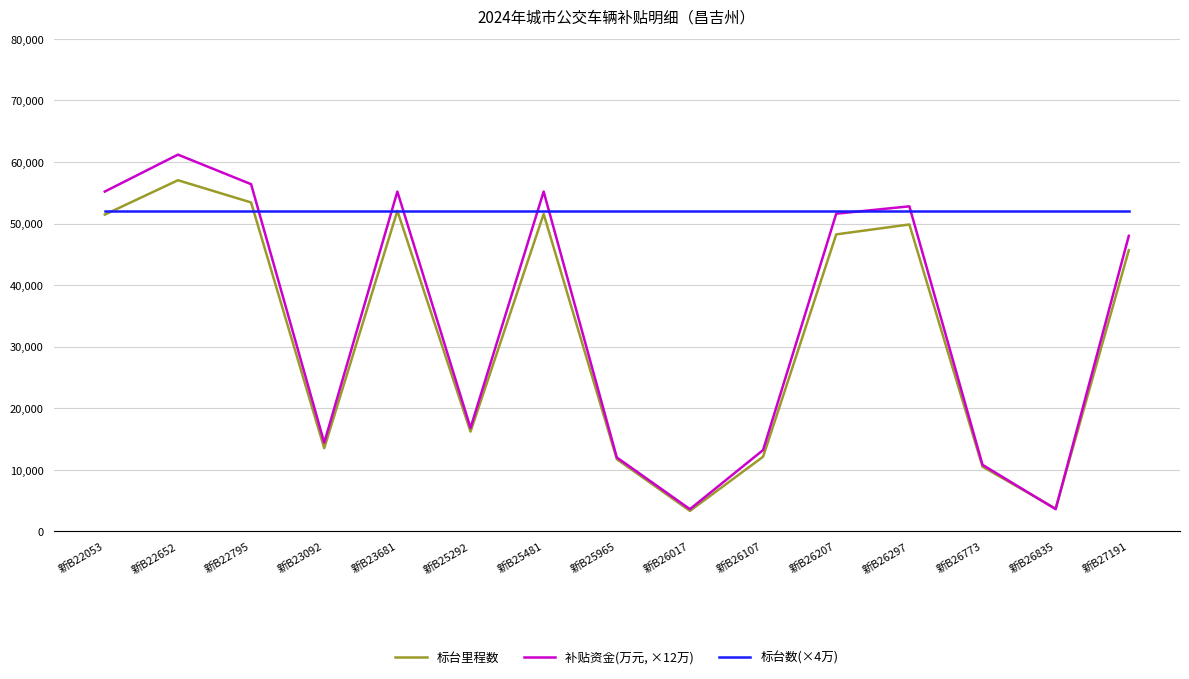

Is this an area chart (filled region under the line)?

No